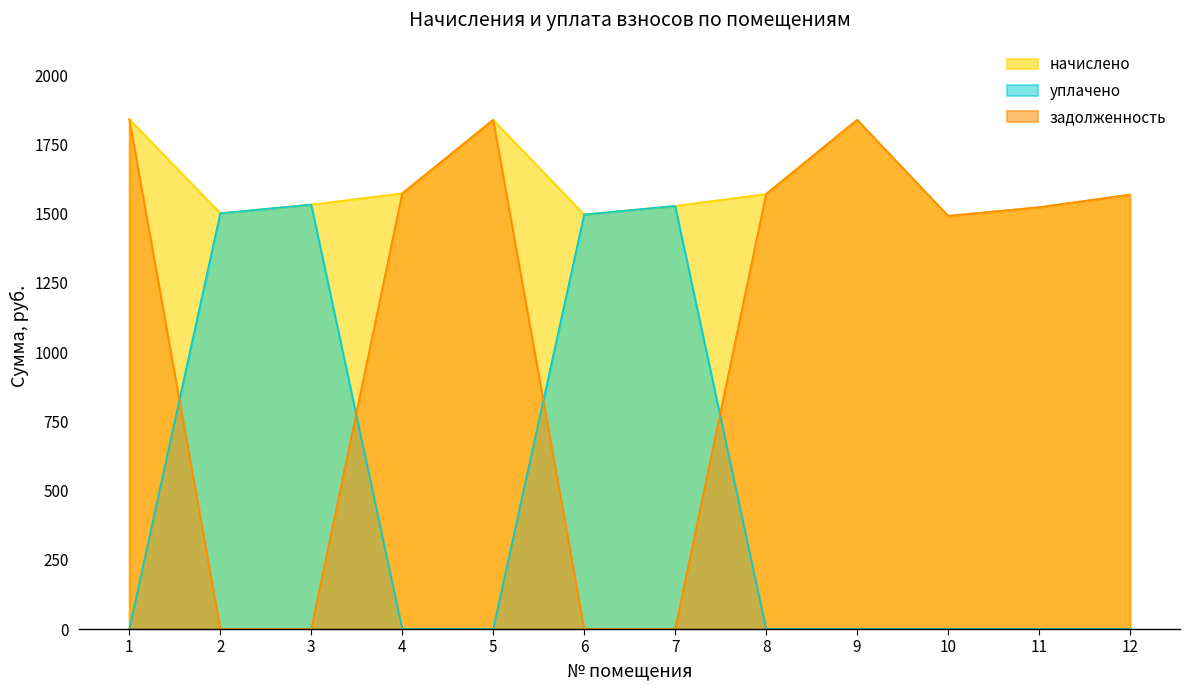

Is it true that начислено equals 1839.4 at 9?

True